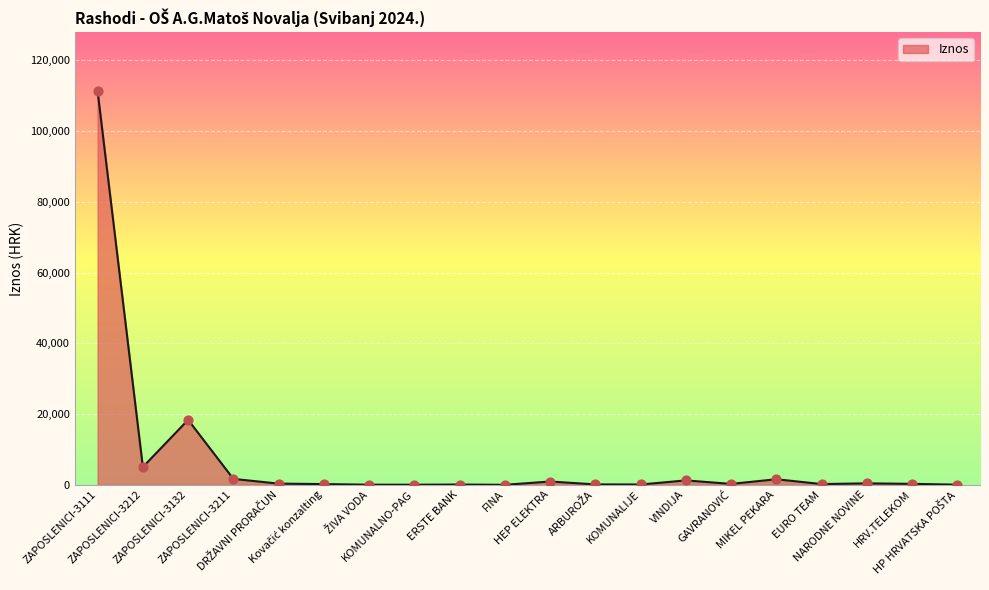

What is the ratio of the value at KOMUNALIJE to the value at HEP ELEKTRA?

0.1